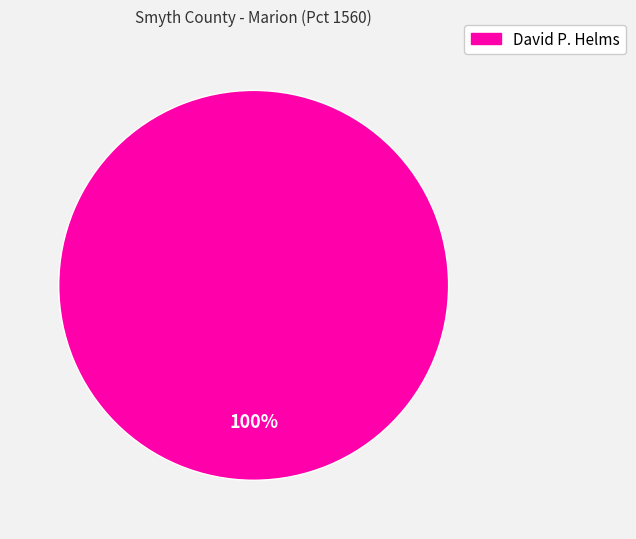

Is there a majority slice in this chart?

Yes